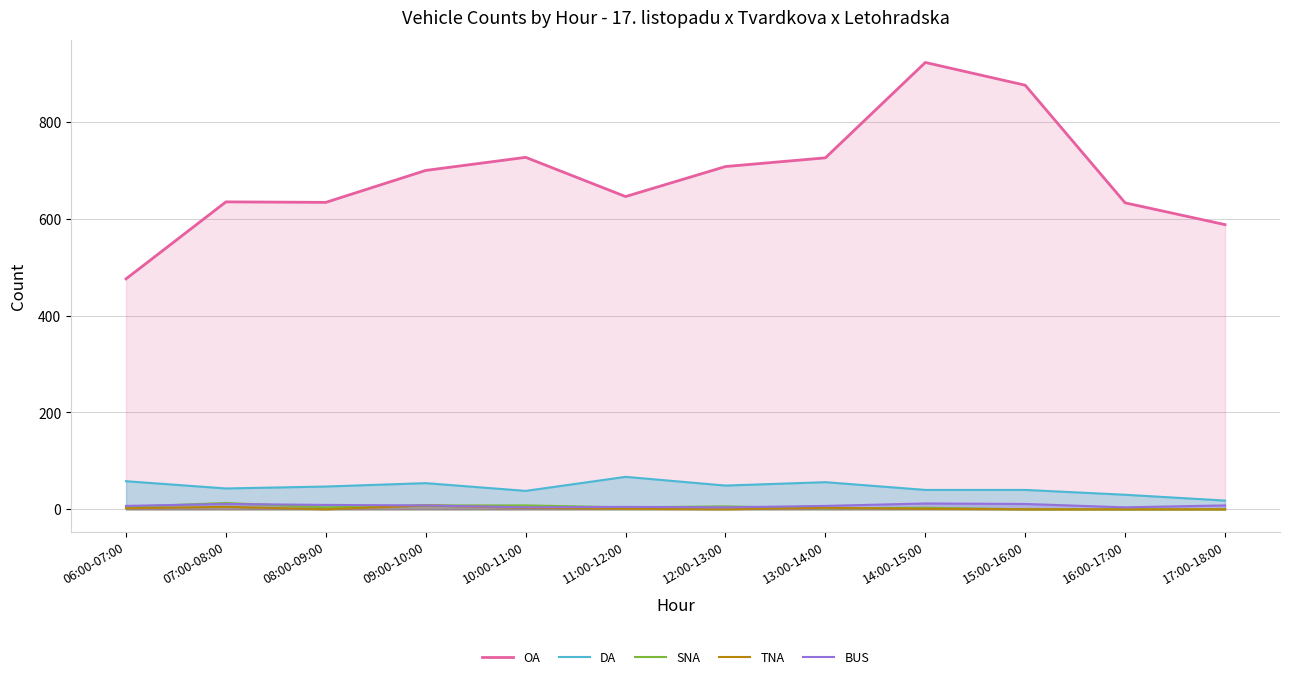

What is the difference between the SNA values at 07:00-08:00 and 12:00-13:00?

7